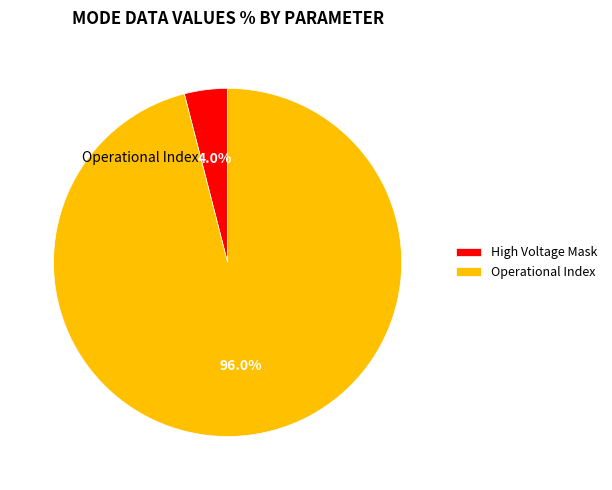

Rank the categories by value from lowest to highest.

High Voltage Mask, Operational Index